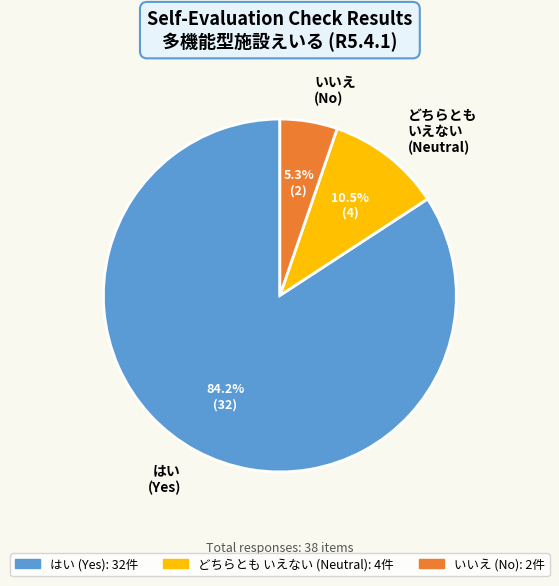

What is the smallest slice in the pie chart?

いいえ (No)